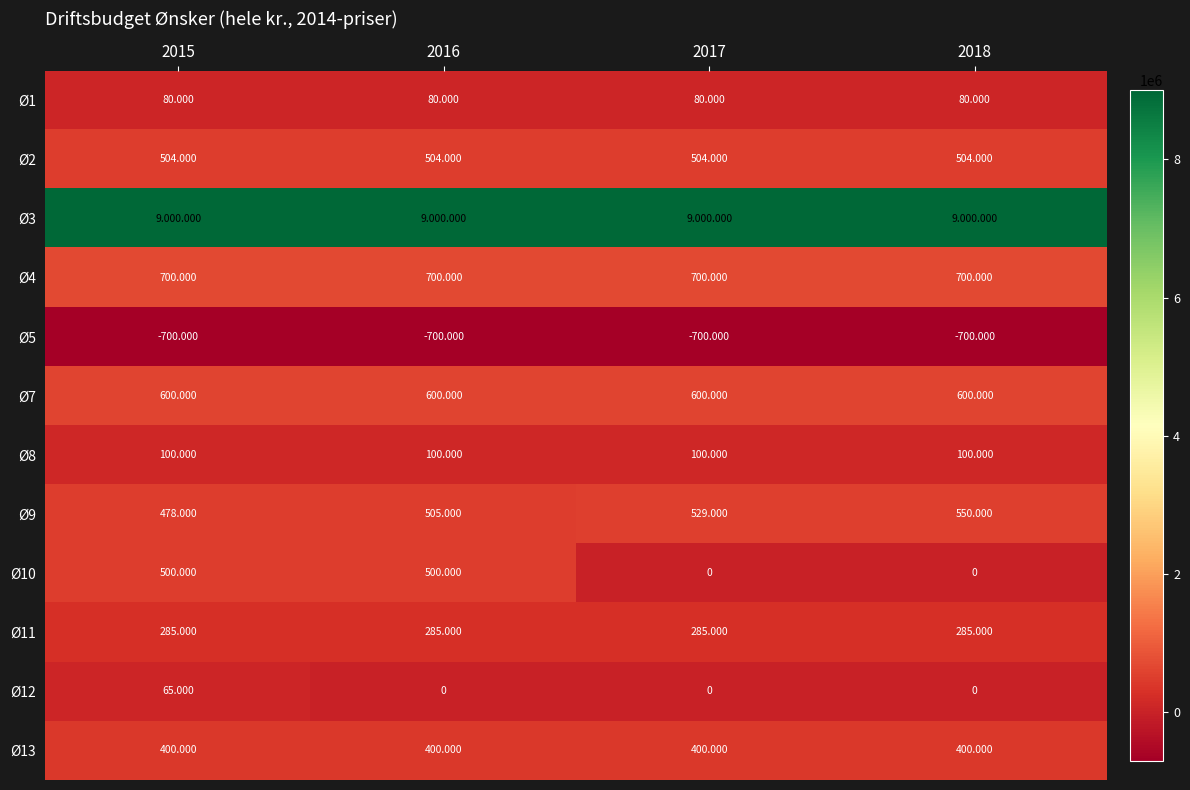

True or false: Ø5 has a value of -700000 at 2015.

True